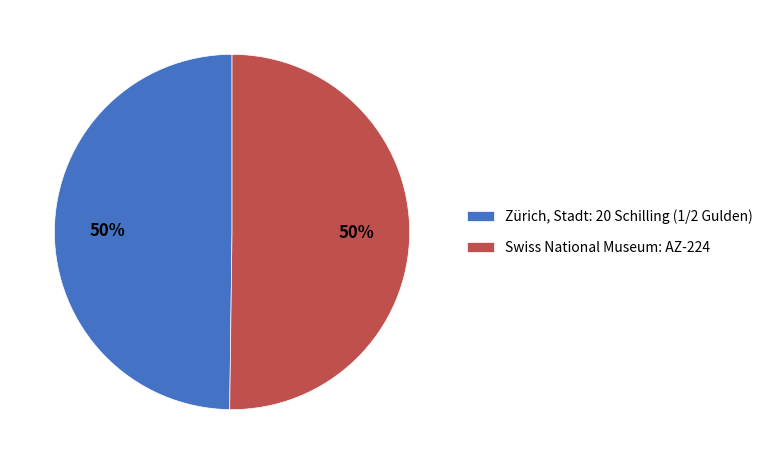

To the nearest percent, what percentage of the pie is Zürich, Stadt: 20 Schilling (1/2 Gulden)?

50%